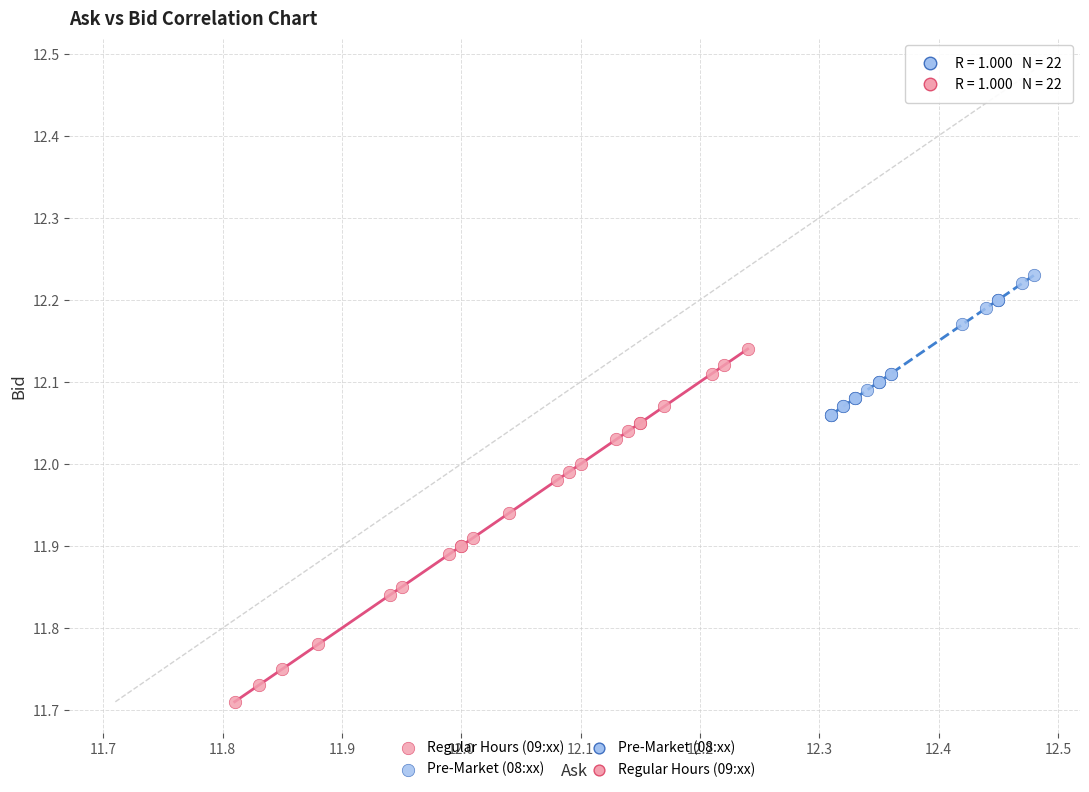

Which series reaches the minimum Y coordinate?

Regular Hours (09:xx)